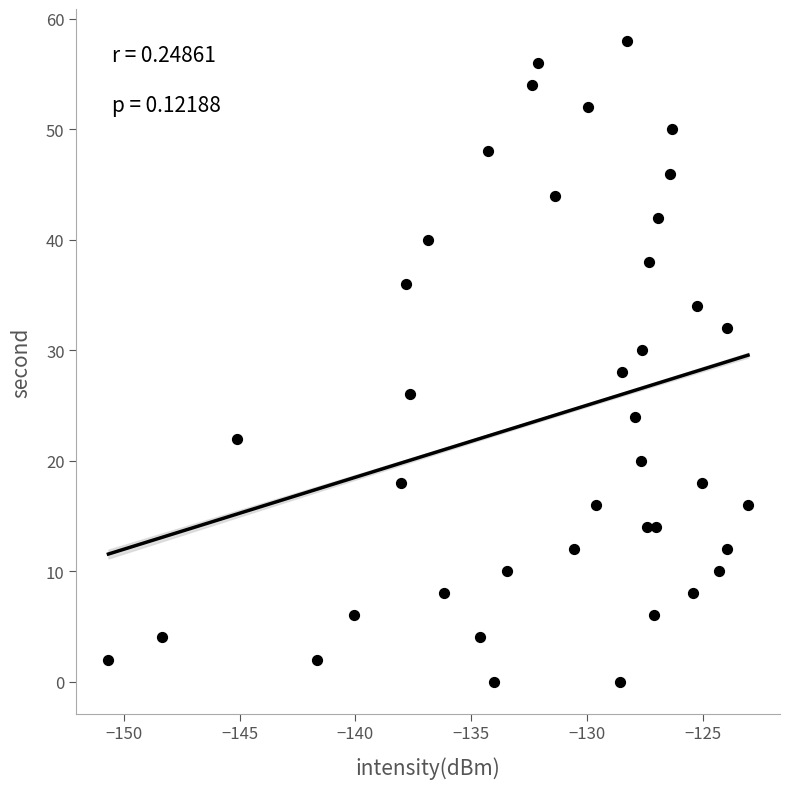

What is the range of Y values (max minus min)?

58